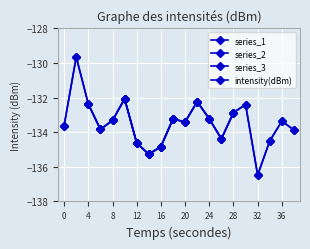

What is the change in value from 10 to 18?

-1.2